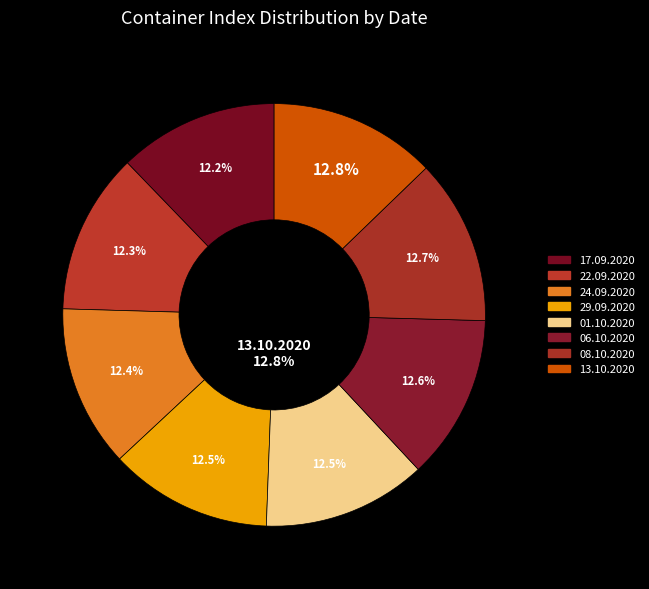

Combined, do 13.10.2020 and 17.09.2020 account for over 50%?

No